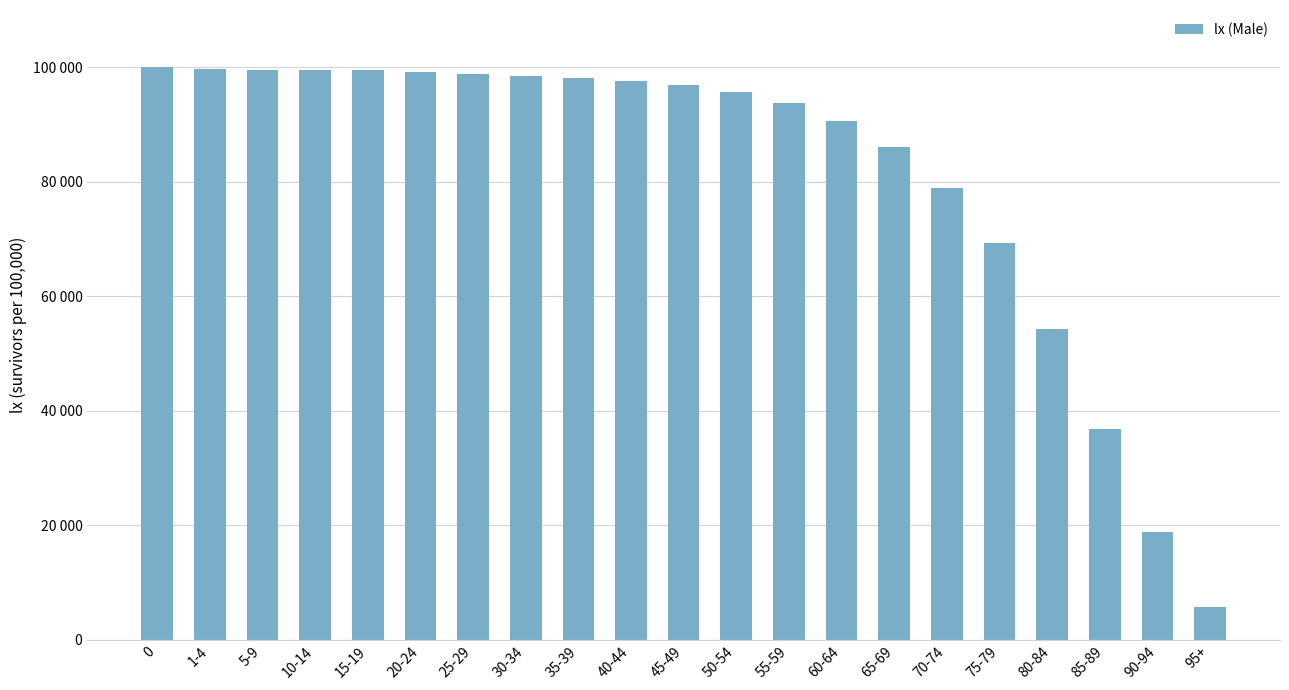

Between 60-64 and 30-34, which is larger?

30-34